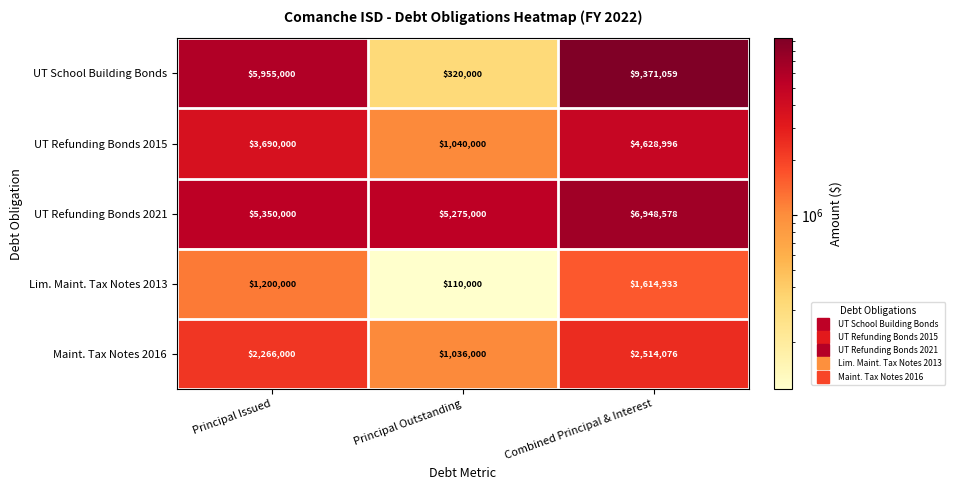

What is the maximum value shown in the chart?

9371059